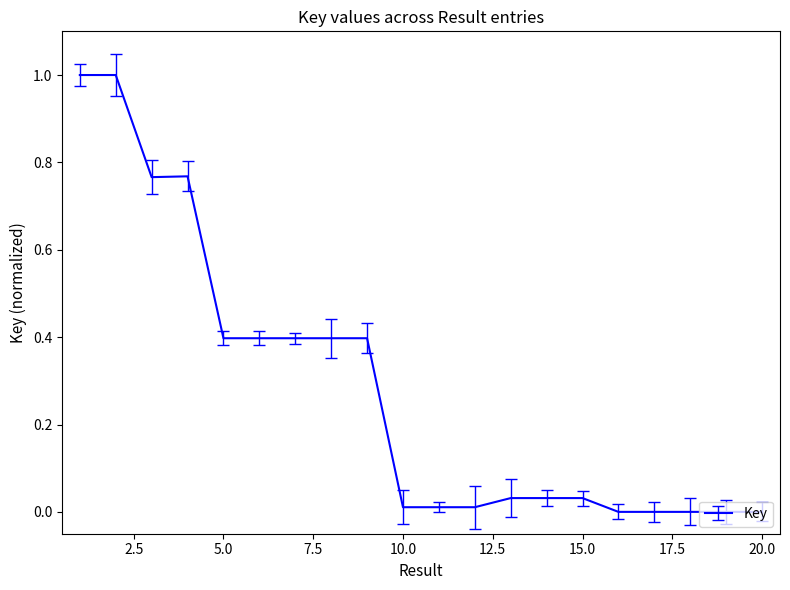

Where is the data nearest to the value 0?

16